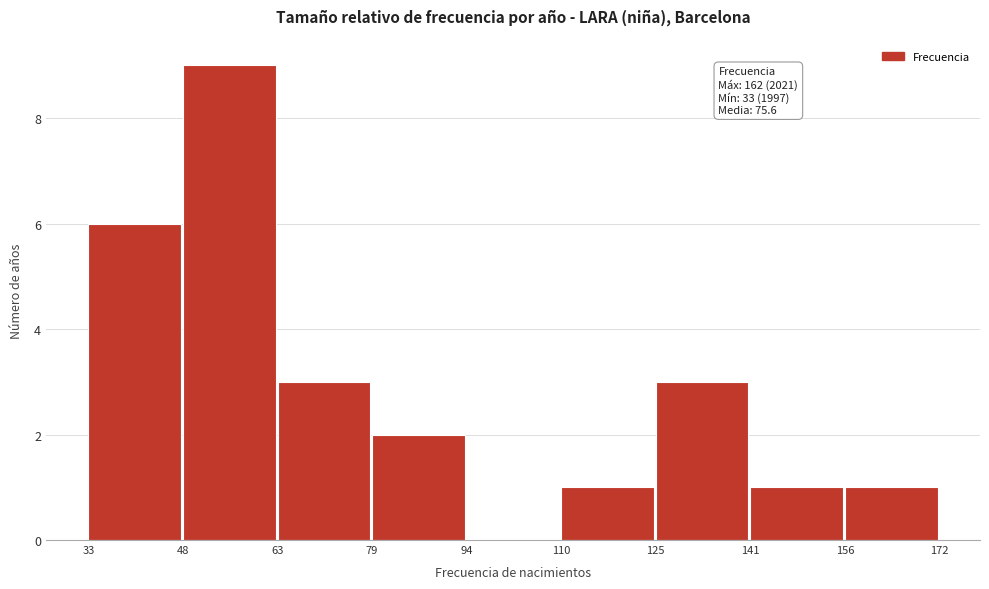

Which range on the x-axis has the tallest bar?

48 to 63